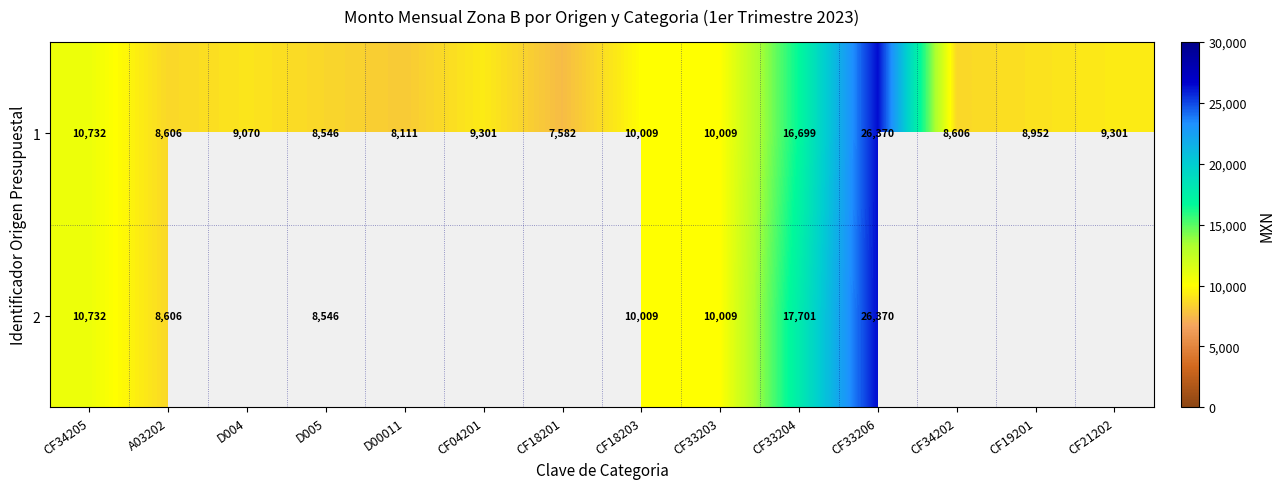

At which category is the sum across all series the highest?

CF33206